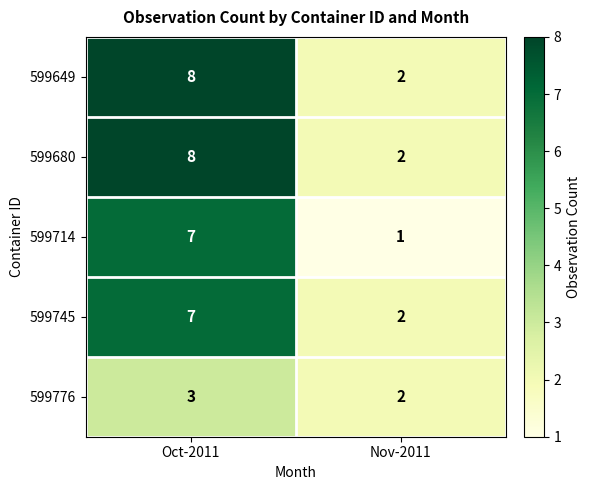

At which category does the chart reach its minimum across all series?

Nov-2011